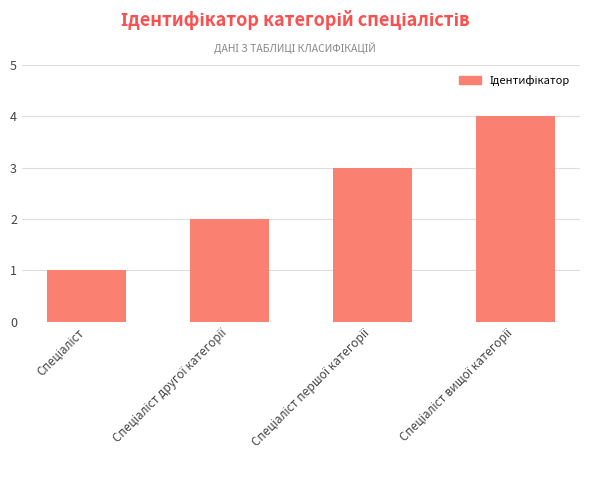

What is the sum of all values?

10